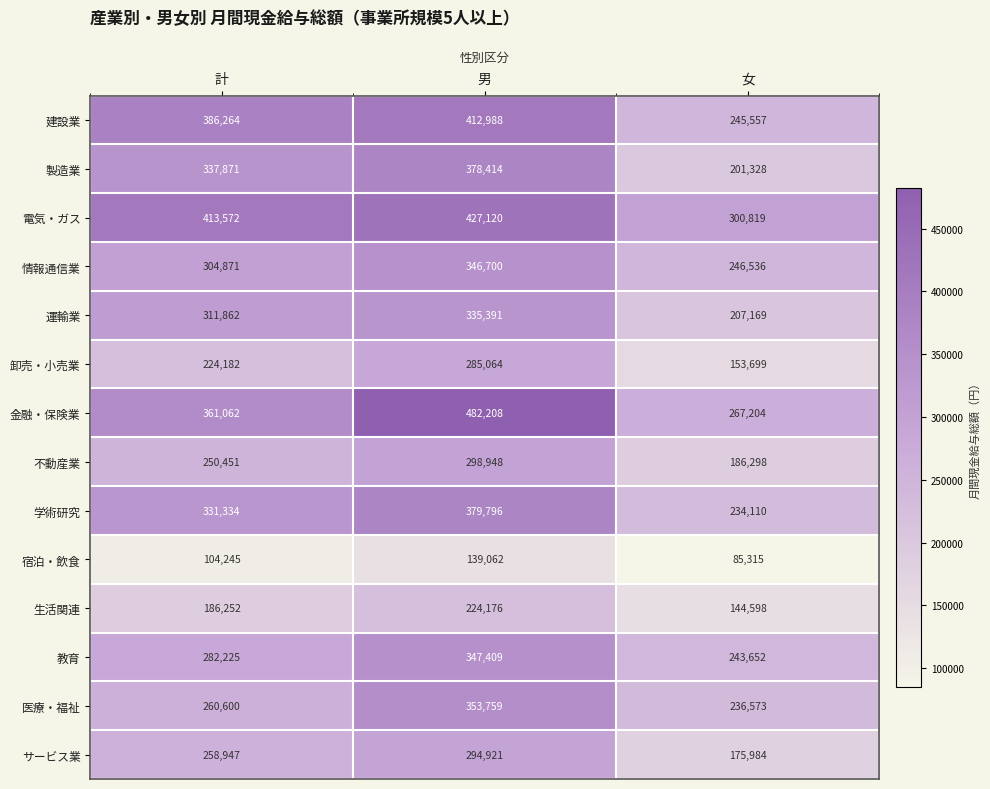

What is the sum of the 教育 values at 男 and 計?

629634